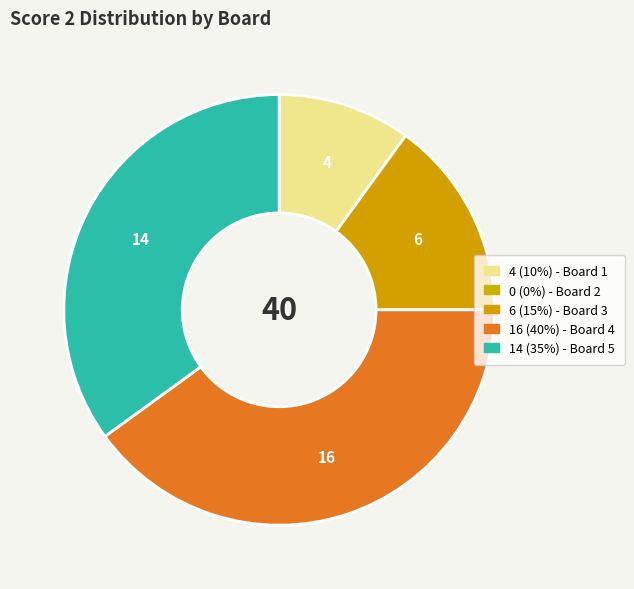

What is the smallest slice in the pie chart?

Board 2